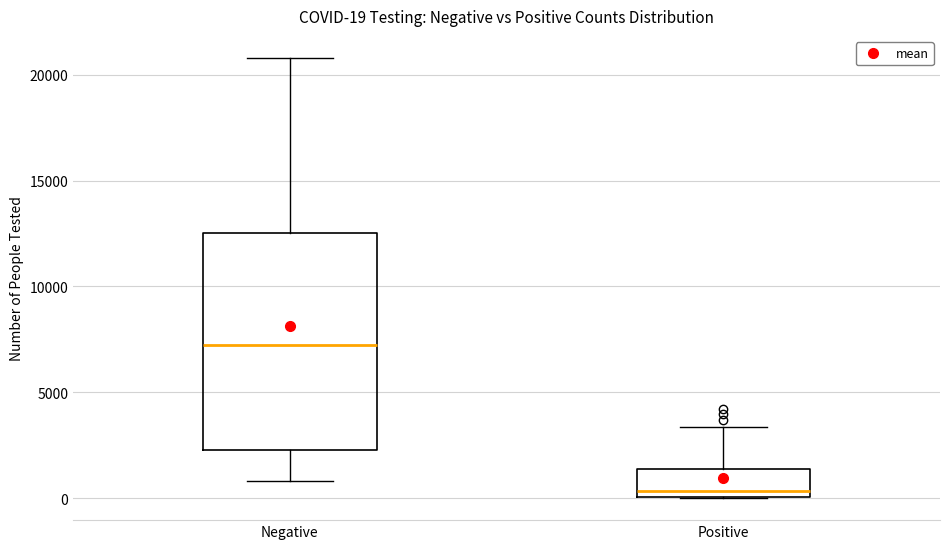

Which box's median line is the highest?

Negative